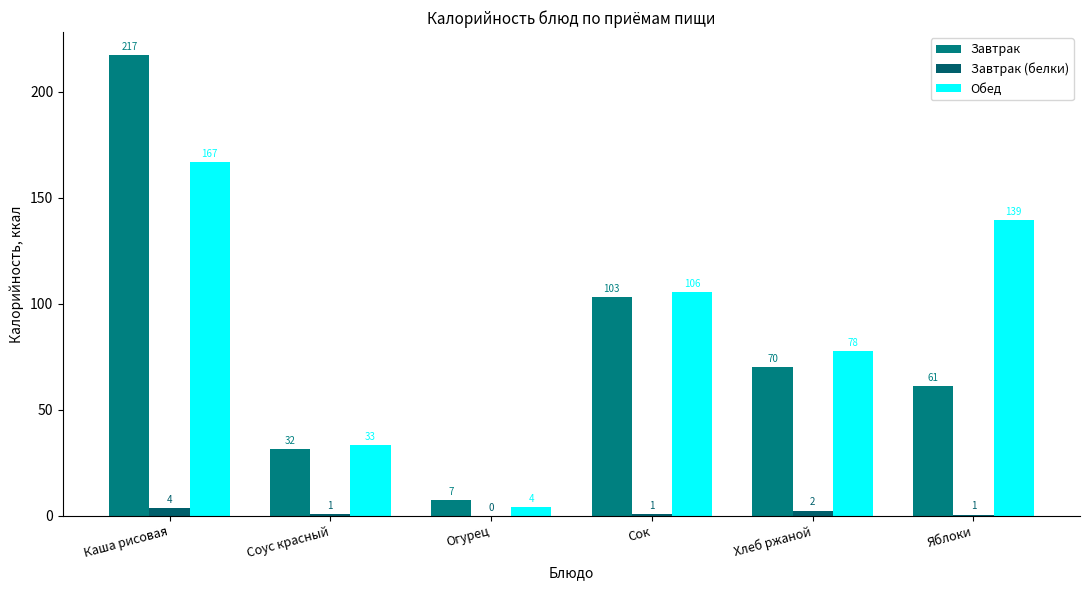

What is the approximate value of Обед at Хлеб ржаной?

77.9